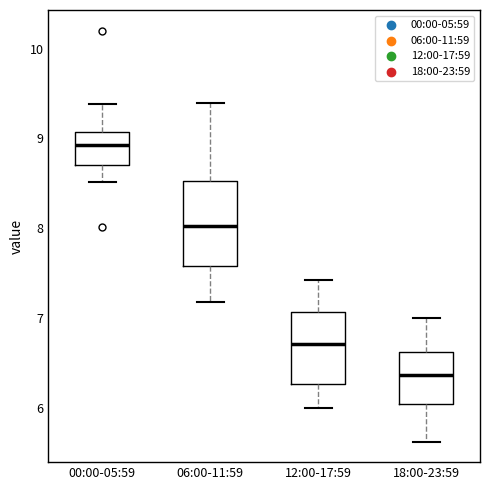

Reading left to right, read every box against the y-axis: the position of its median line, the range the box covers, and the ends of its whiskers. The values are not printed on the chart, so give them approximately, as read against the axis.

00:00-05:59: median 8.9, box 8.7 to 9.1, whiskers 8.5 to 9.4
06:00-11:59: median 8.0, box 7.6 to 8.5, whiskers 7.2 to 9.4
12:00-17:59: median 6.7, box 6.3 to 7.1, whiskers 6.0 to 7.4
18:00-23:59: median 6.4, box 6.1 to 6.6, whiskers 5.6 to 7.0